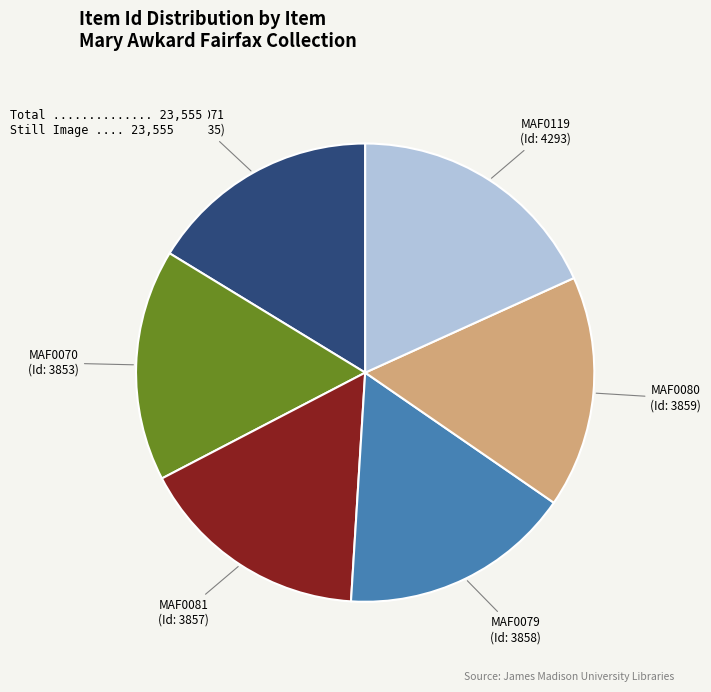

Is MAF0071 (Id: 3835) the majority of the pie?

No